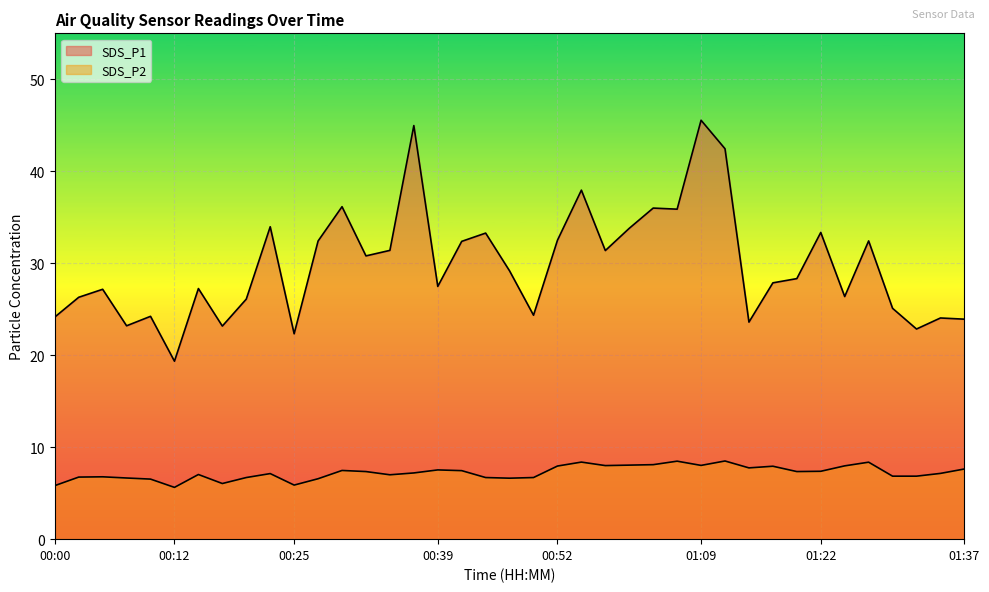

Rank the categories by SDS_P2 value from highest to lowest.

01:12, 01:06, 00:54, 01:27, 01:04, 00:59, 01:09, 00:57, 01:25, 00:52, 01:17, 01:14, 01:37, 00:39, 00:29, 00:42, 01:22, 00:32, 01:20, 00:37, 01:34, 00:22, 00:15, 00:34, 01:29, 01:32, 00:05, 00:02, 00:20, 00:44, 00:49, 00:07, 00:47, 00:27, 00:10, 00:17, 00:25, 00:00, 00:12